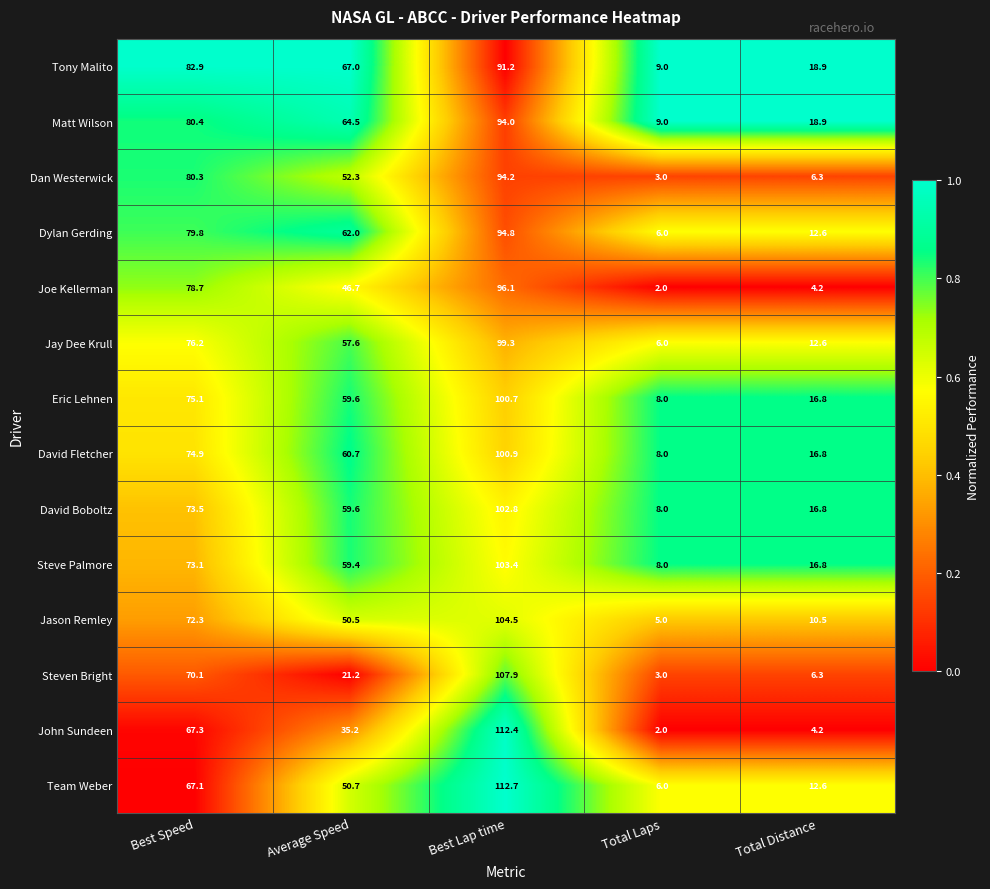

Between Average Speed and Total Distance, which series saw the biggest shift?

Dylan Gerding